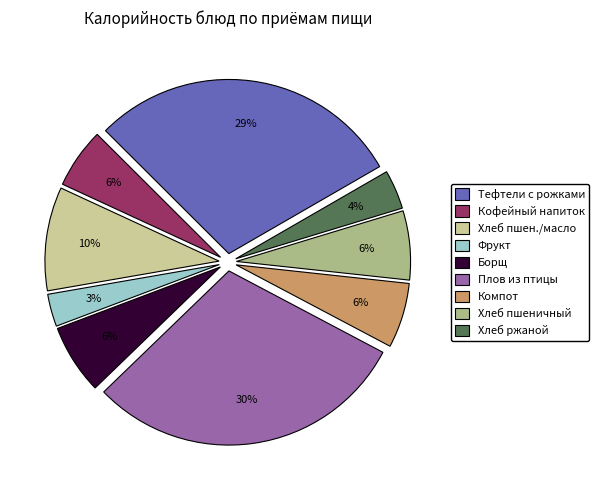

To the nearest percent, what is the difference between the Тефтели с рожками and Компот slice percentages?

23%